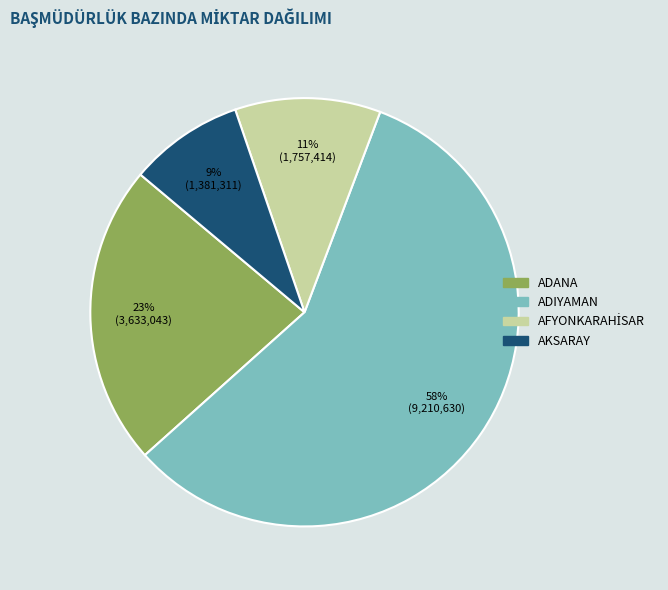

To the nearest percent, what is the average slice percentage?

25%